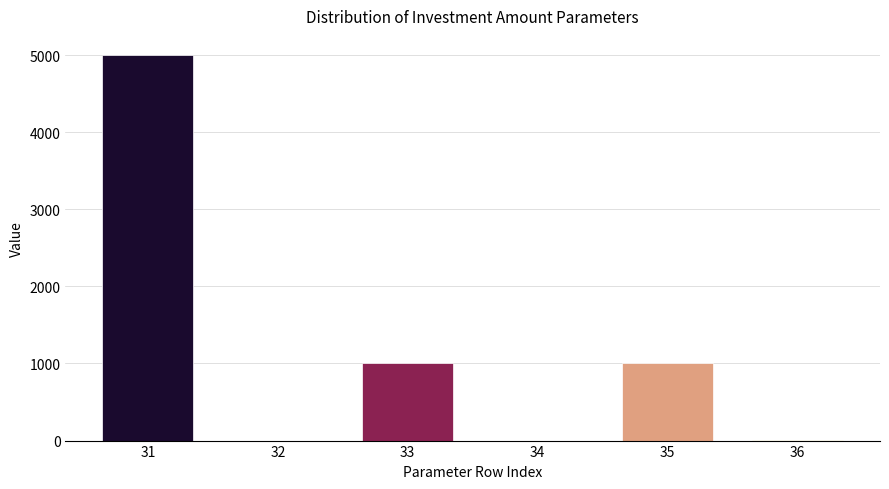

What is the greatest value displayed?

5000